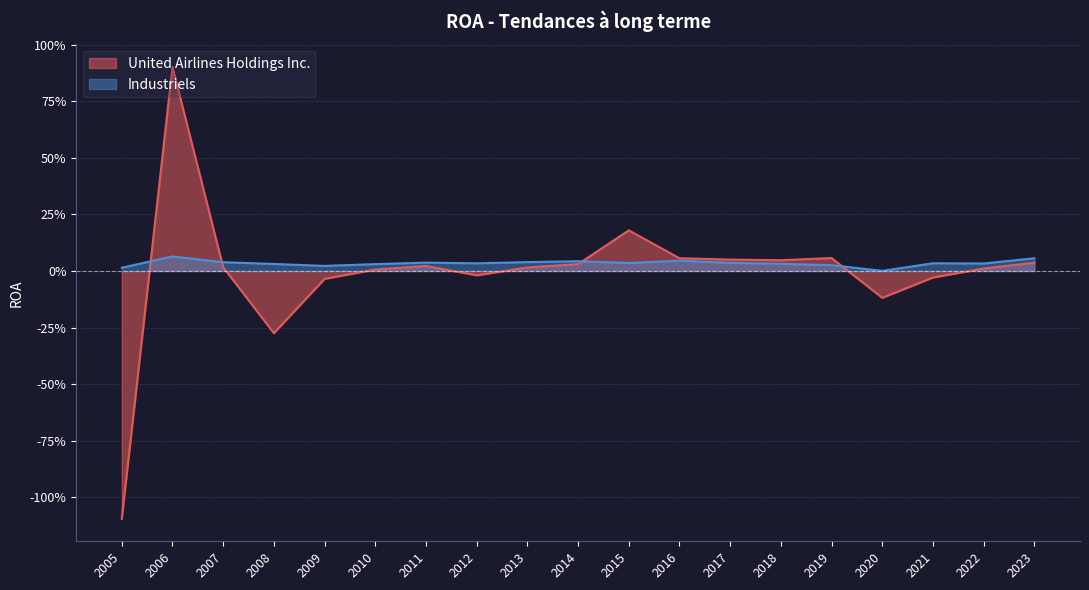

Reading left to right, transcribe all the data shown in this chart.

United Airlines Holdings Inc.: 2023=0.0	2022=0.0	2021=-0.0	2020=-0.1	2019=0.1	2018=0.0	2017=0.1	2016=0.1	2015=0.2	2014=0.0	2013=0.0	2012=-0.0	2011=0.0	2010=0.0	2009=-0.0	2008=-0.3	2007=0.0	2006=0.9	2005=-1.1
Industriels: 2023=0.1	2022=0.0	2021=0.0	2020=0.0	2019=0.0	2018=0.0	2017=0.0	2016=0.0	2015=0.0	2014=0.0	2013=0.0	2012=0.0	2011=0.0	2010=0.0	2009=0.0	2008=0.0	2007=0.0	2006=0.1	2005=0.0